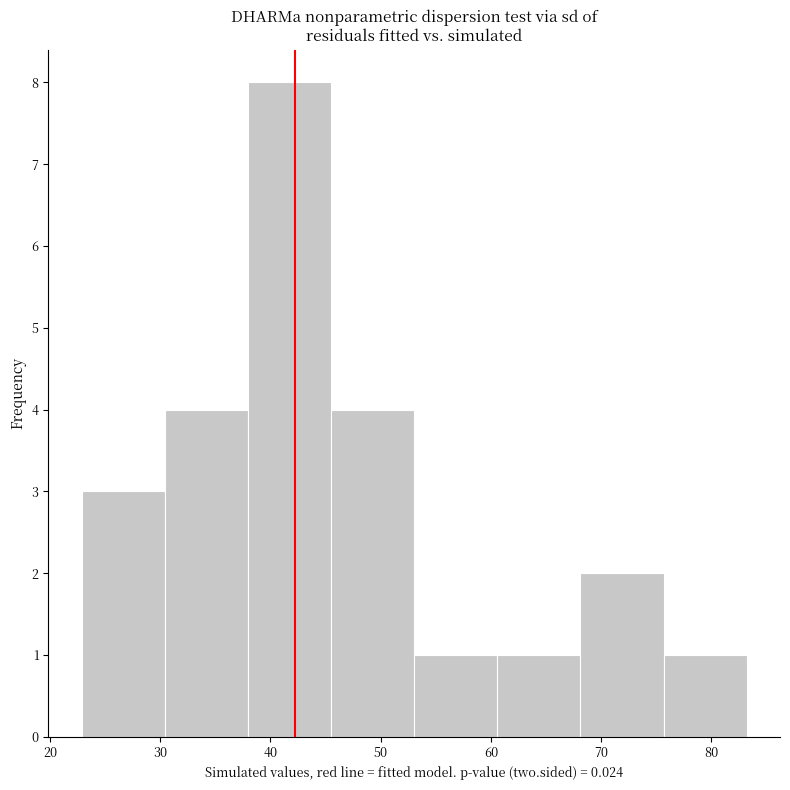

Reading left to right, list every bar in this chart as the range it spans on the x-axis followed by its height. Neither the bar edges nor the heights are printed on the chart, so give them approximately, as read against the axes.

23 to 30: 3
30 to 38: 4
38 to 45: 8
45 to 53: 4
53 to 61: 1
61 to 68: 1
68 to 76: 2
76 to 83: 1